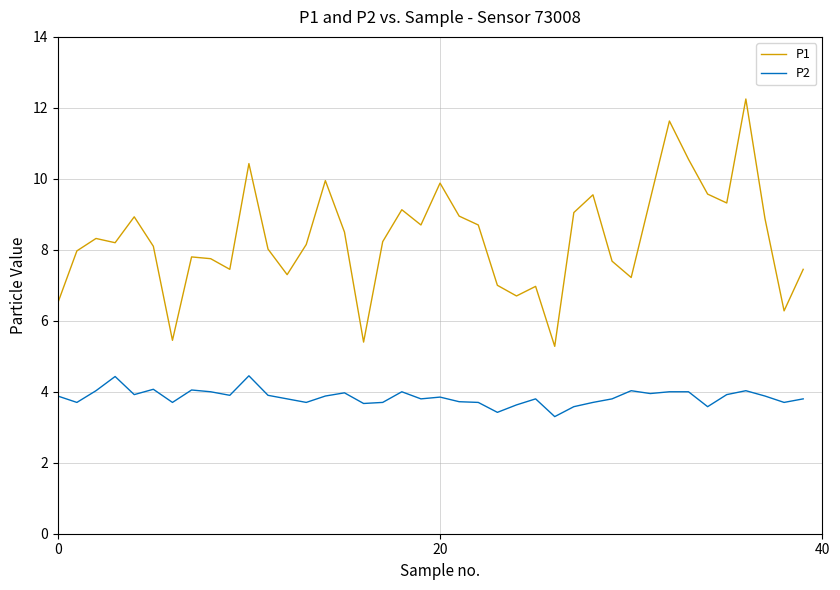

Rank the series by their maximum value, from highest to lowest.

P1, P2